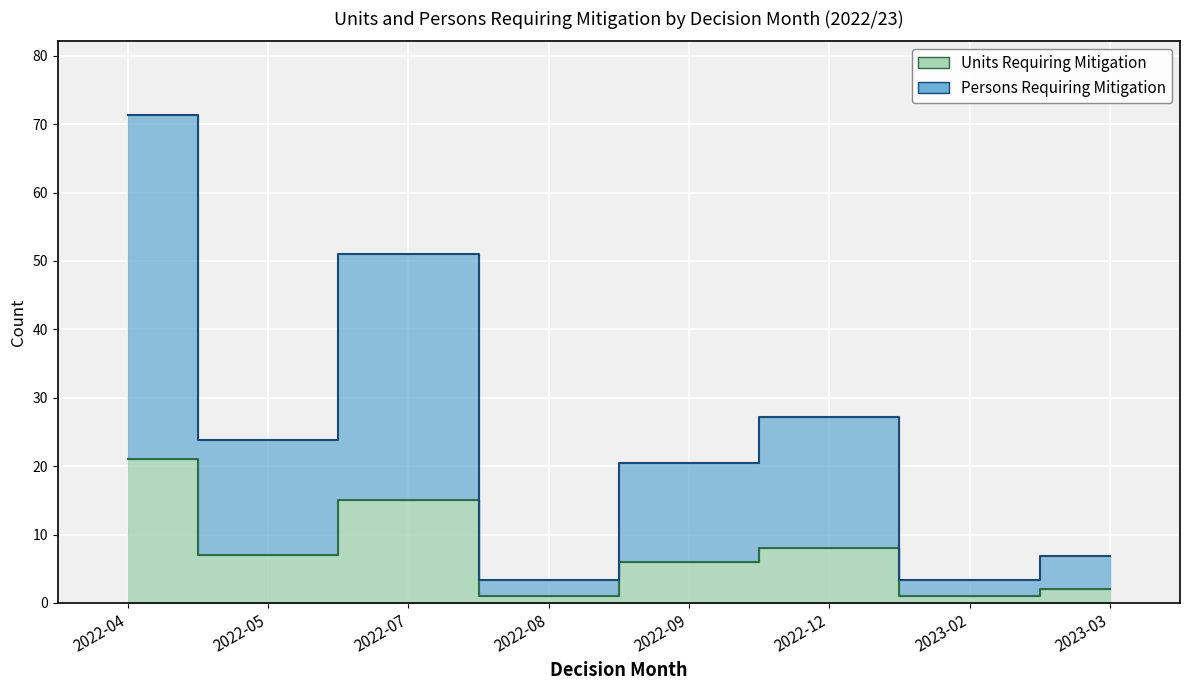

True or false: Units Requiring Mitigation and Persons Requiring Mitigation cross at least once.

False